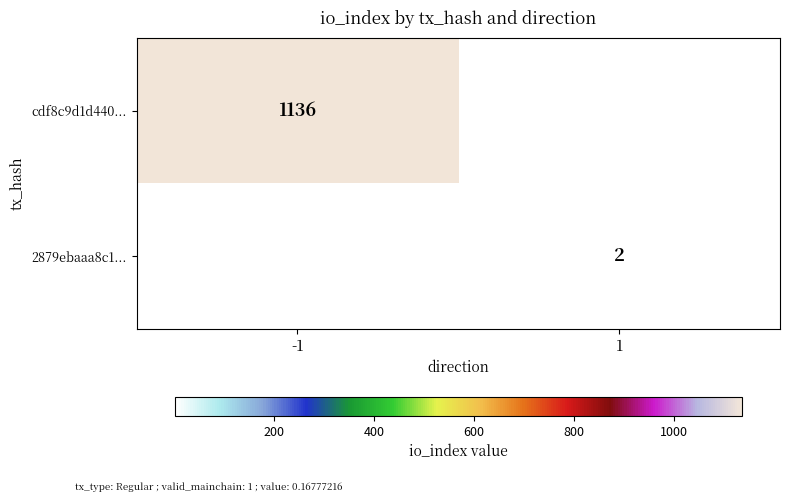

The 2879ebaaa8c1... series shows 4 at 1. True or false?

False